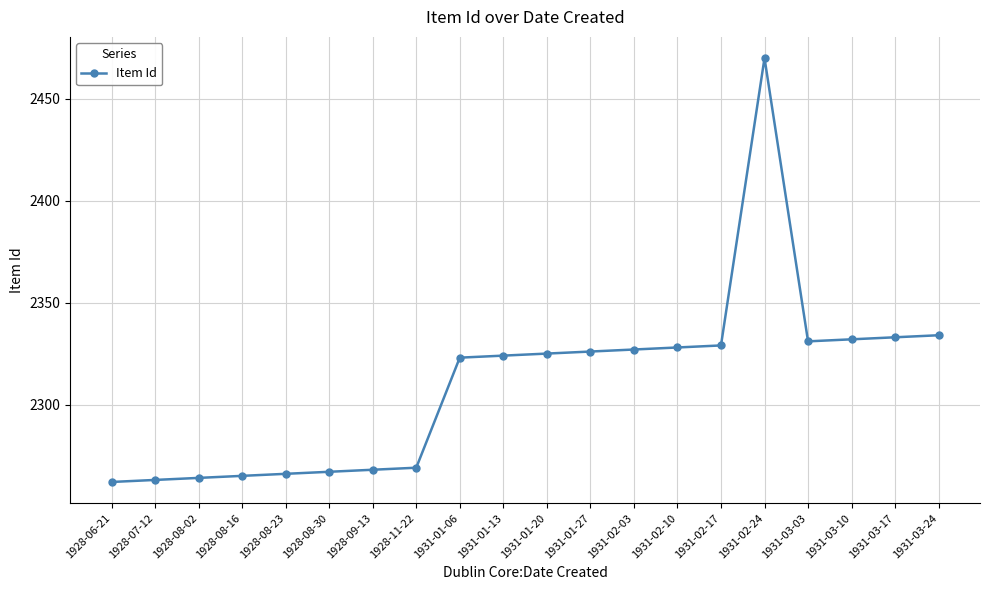

What is the change in value from 1928-08-30 to 1931-01-20?

+58